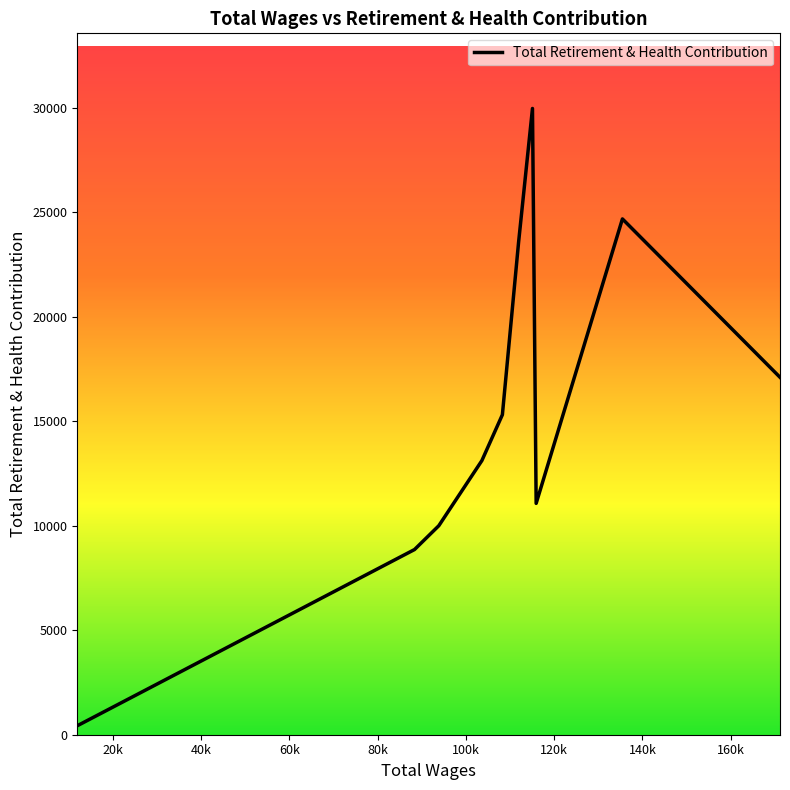

What is the difference between the maximum and minimum values?

29546